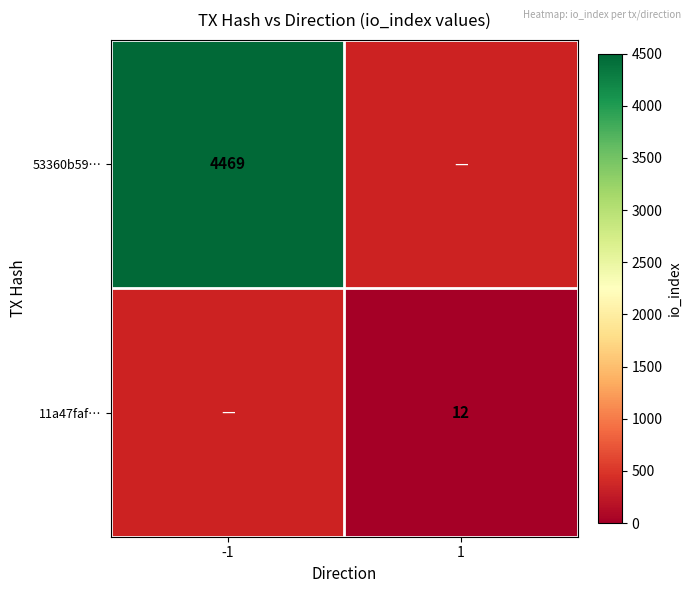

Which category has the lowest value across all series?

1